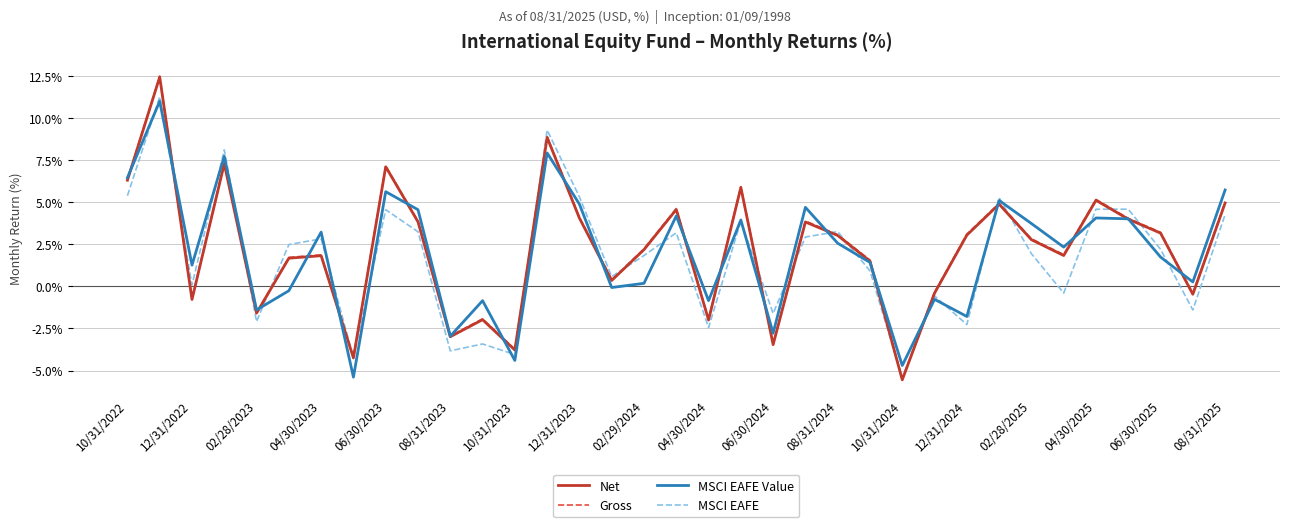

What is the maximum value for Gross?

12.5